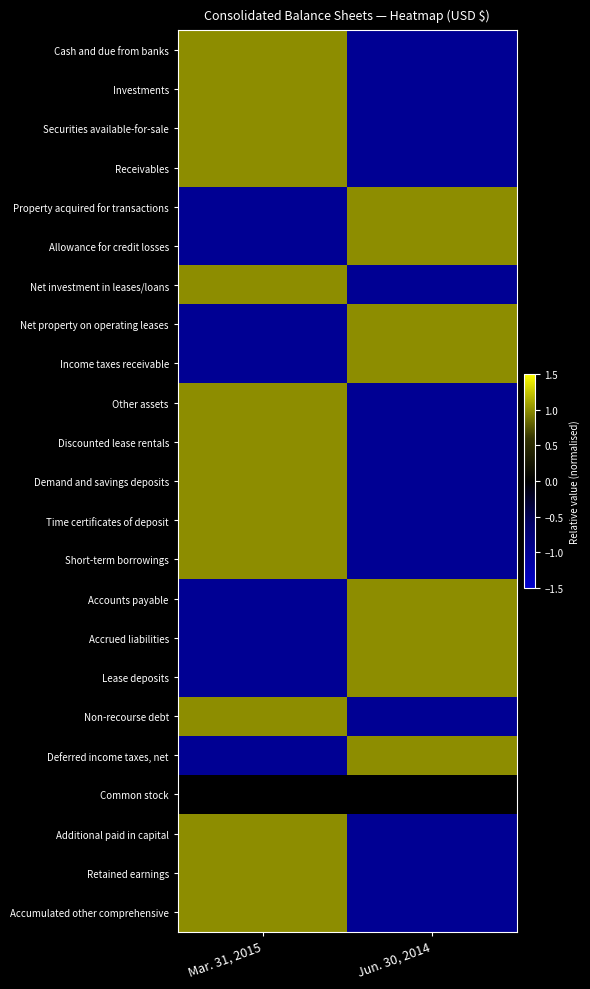

What is the maximum value shown in the chart?

1